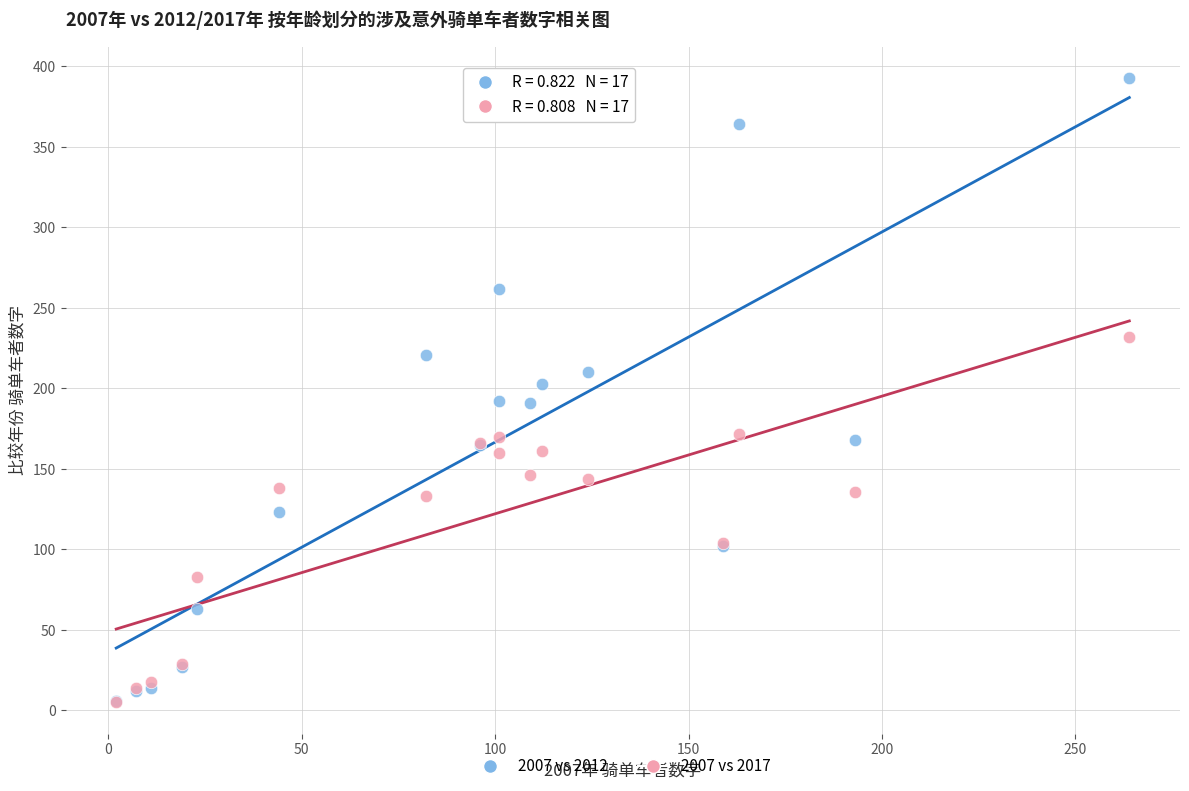

In the 2007 vs 2017 series, what Y value is closest to 118?

104